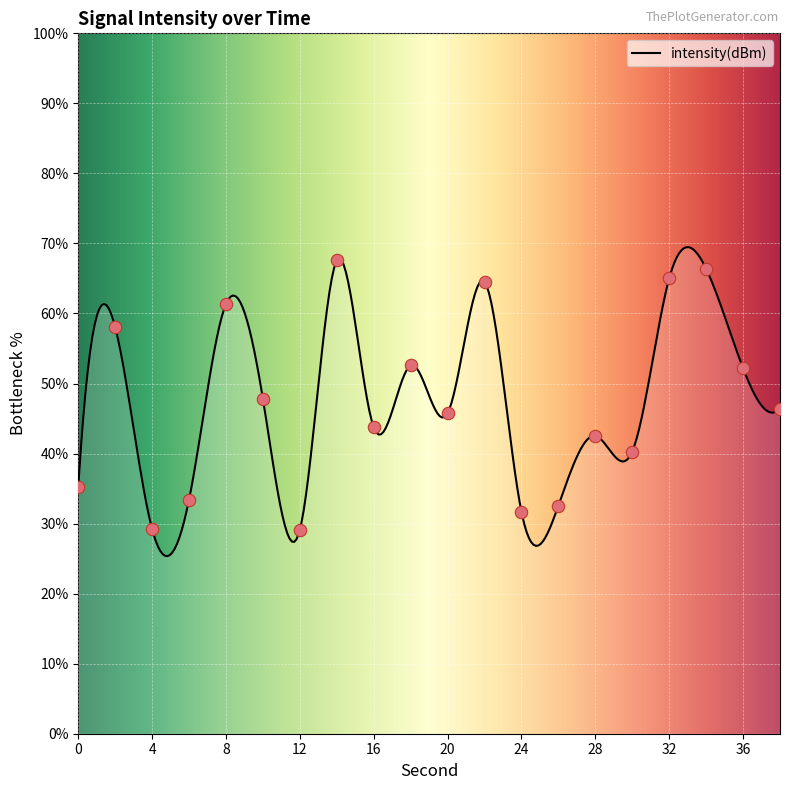

What is the ratio of the value at 12 to the value at 6?

0.9